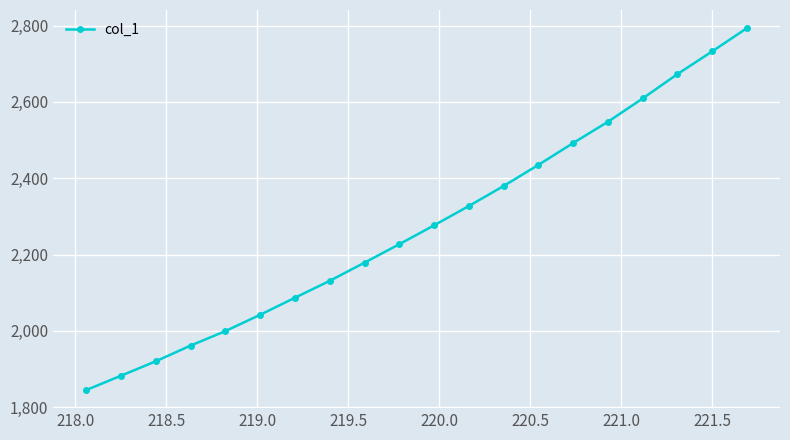

What is the average value?

2277.1